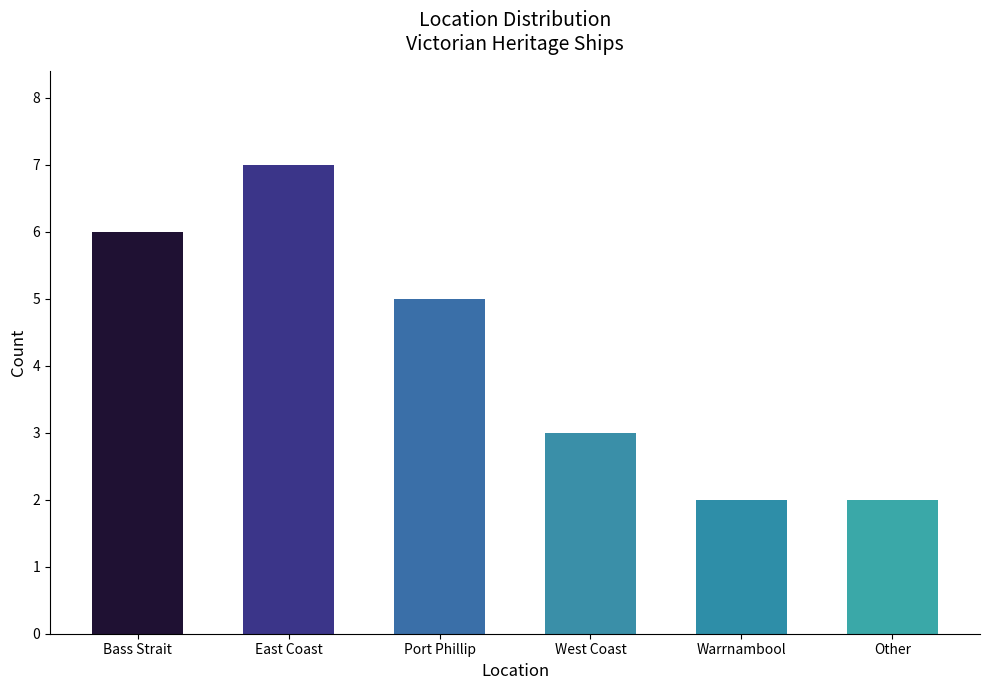

What is the label of the 6th bar from the right?

Bass Strait